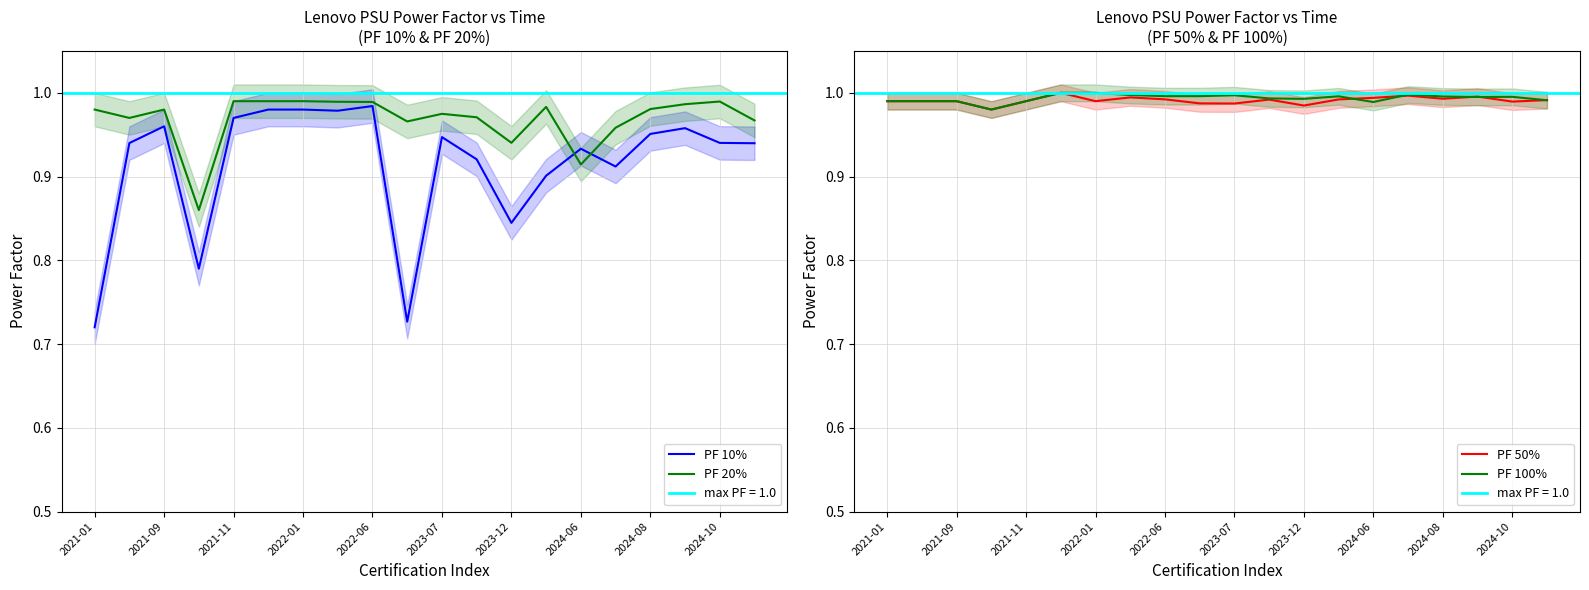

The value of PF 50% at 2022-06 is 0.6. True or false?

False